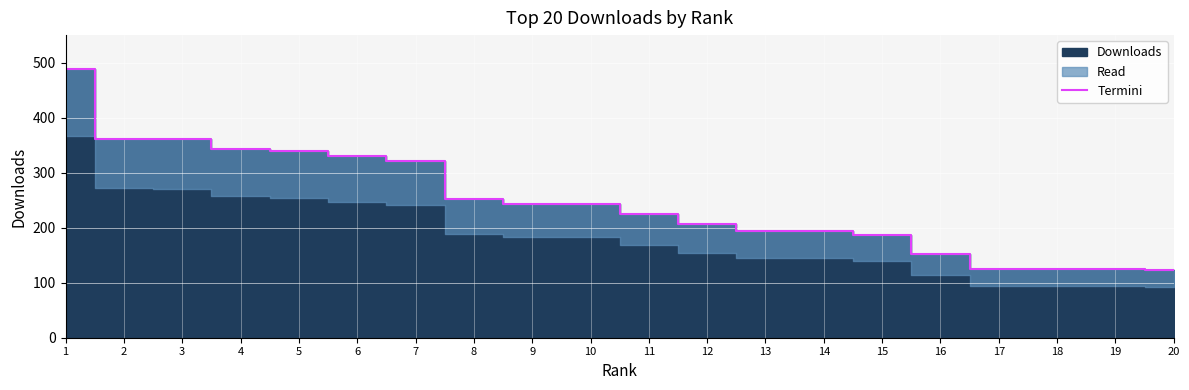

What is the average value?

247